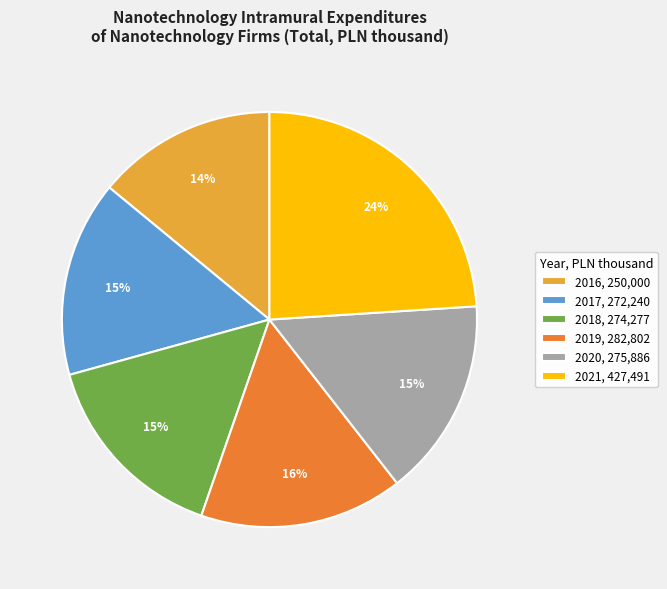

Count the number of slices in the pie.

6